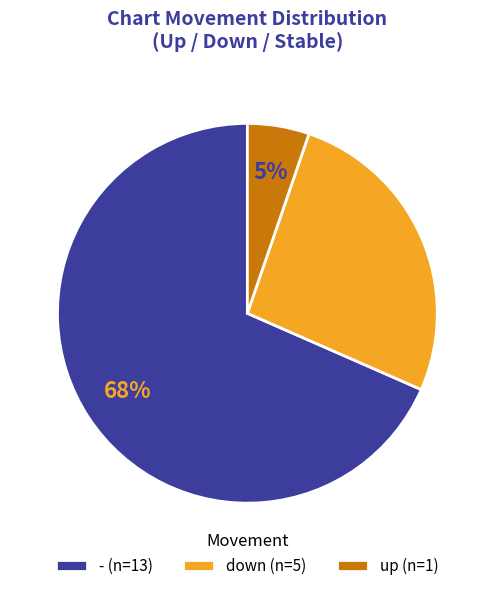

Rank the categories by value from highest to lowest.

-, down, up